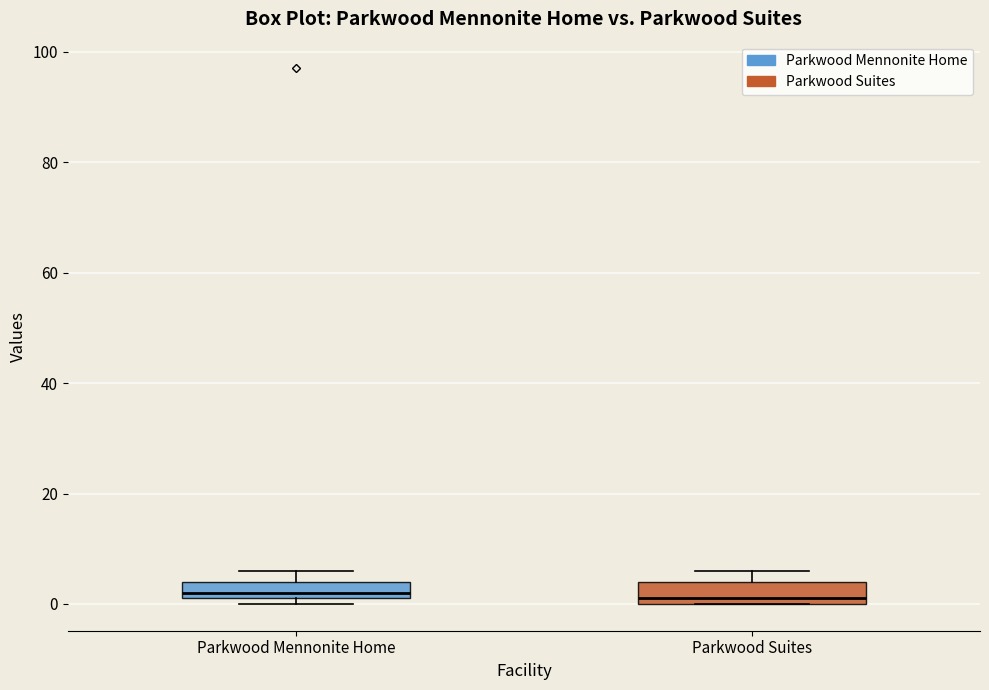

Where does the median line of the box for Parkwood Suites sit on the y-axis? The values are not printed on the chart, so give them approximately, as read against the axis.

2